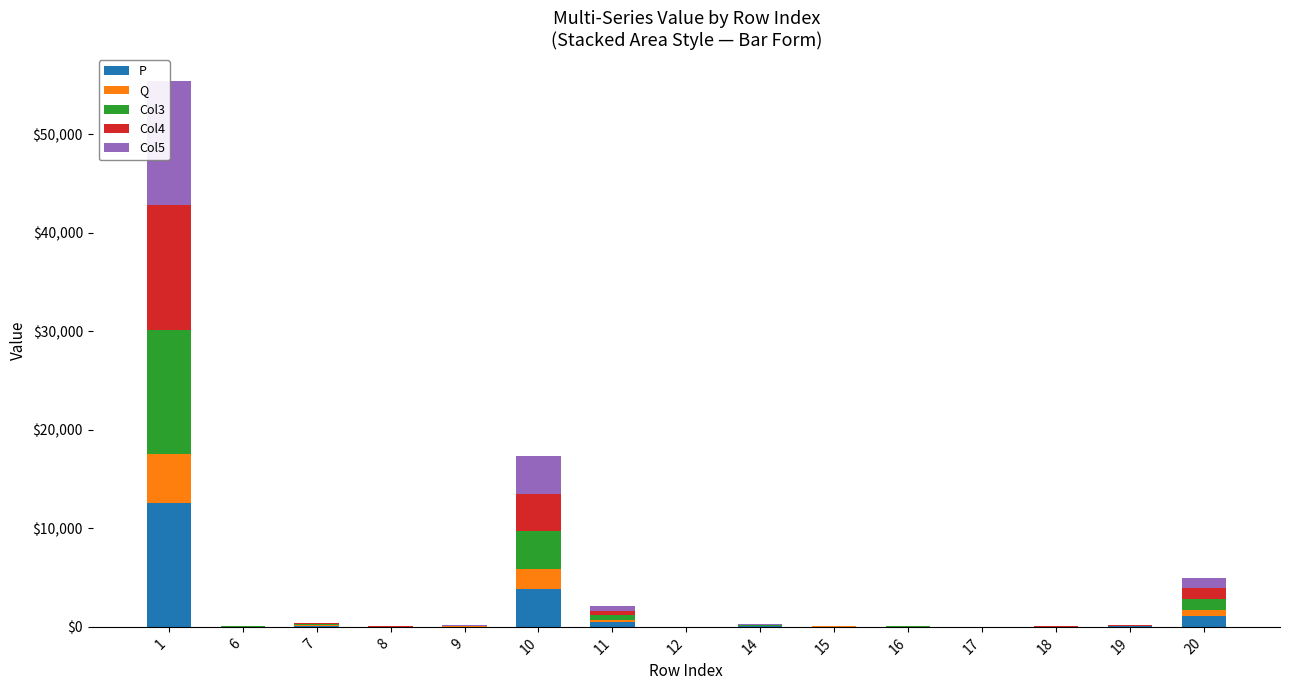

What is the smallest value displayed?

1.1